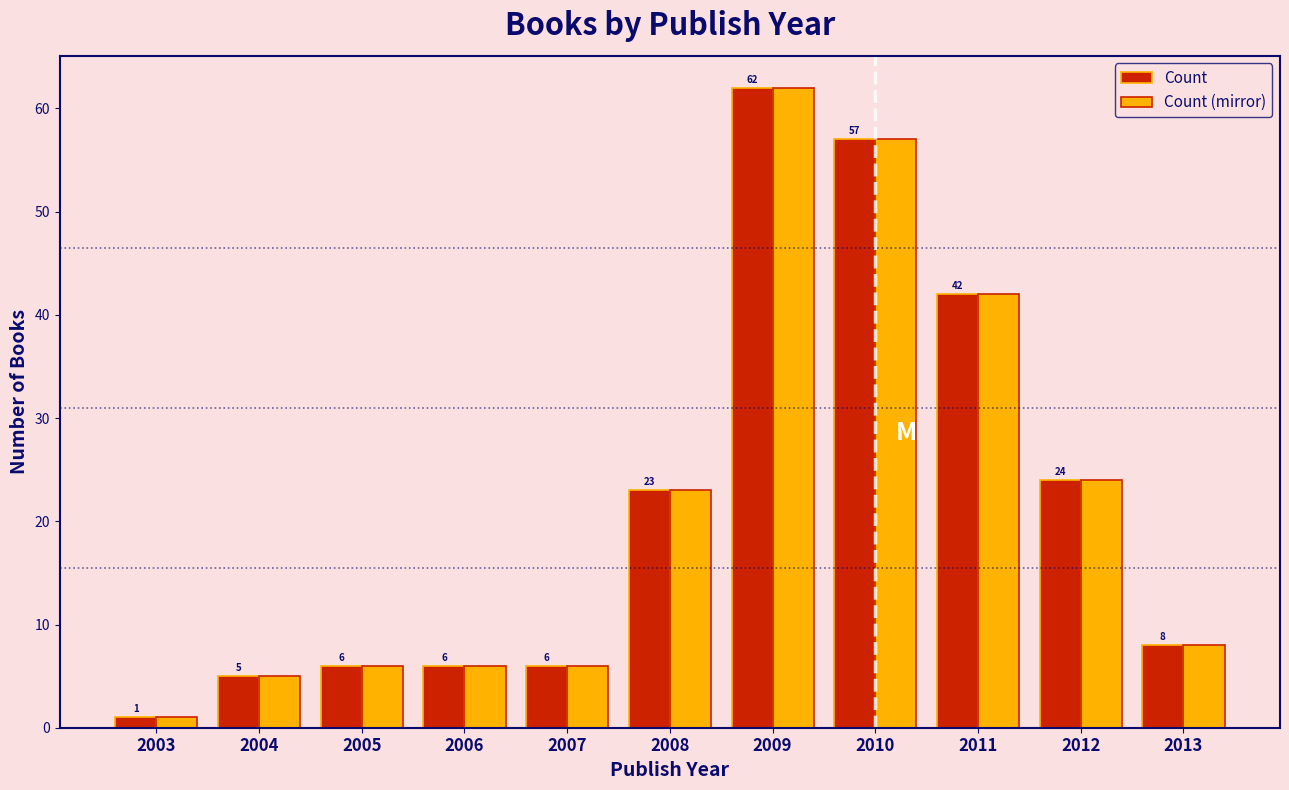

Reading left to right, extract all data points from this chart.

Count: 1	5	6	6	6	23	62	57	42	24	8
Count (mirror): 1	5	6	6	6	23	62	57	42	24	8